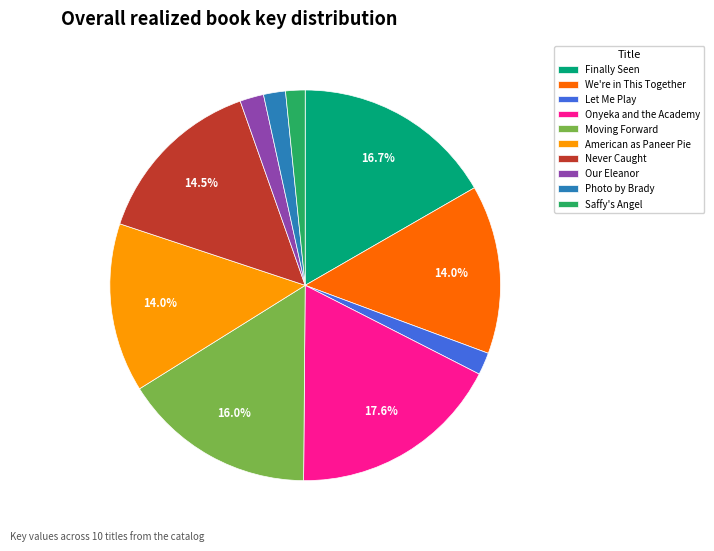

Does We're in This Together account for over 50% of the chart?

No